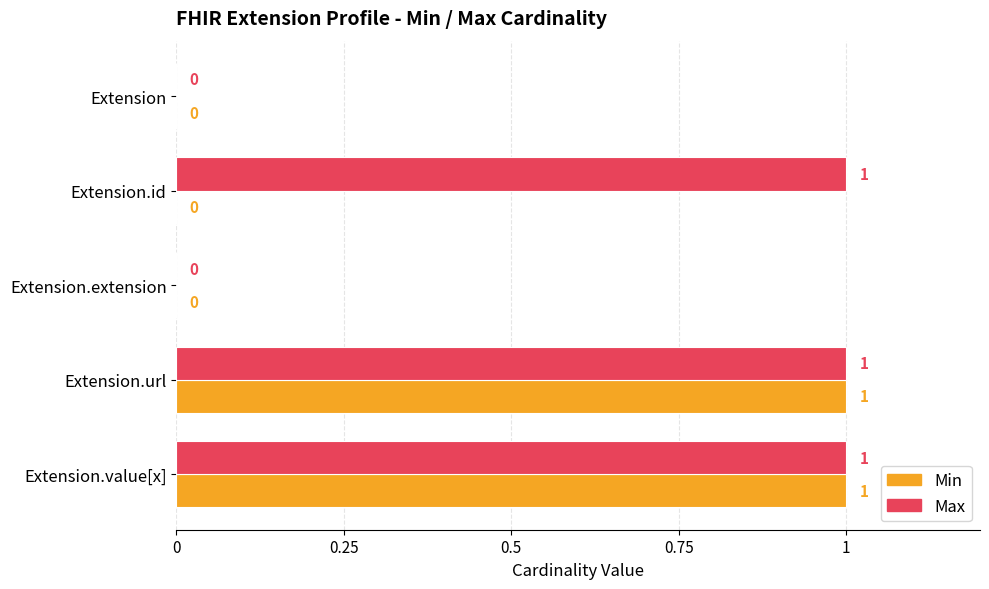

Which series has the largest total across all categories?

Max